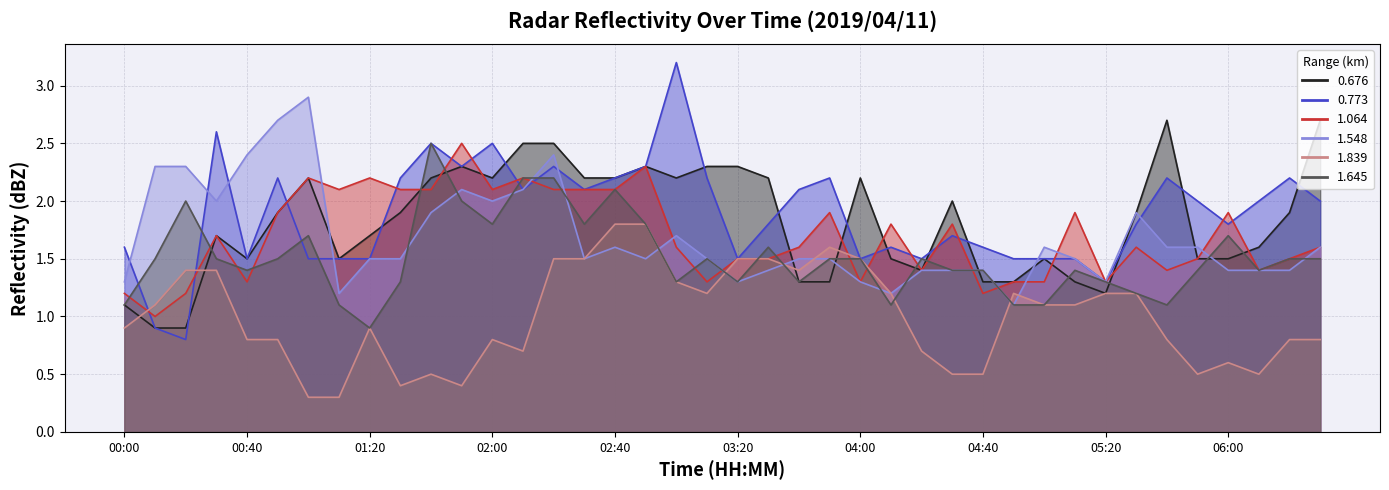

Reading right to left, what are all the values shown in this chart?

0.676: 06:30=2.7	06:20=1.9	06:10=1.6	06:00=1.5	05:50=1.5	05:40=2.7	05:30=1.9	05:20=1.2	05:10=1.3	05:00=1.5	04:50=1.3	04:40=1.3	04:30=2.0	04:20=1.4	04:10=1.5	04:00=2.2	03:50=1.3	03:40=1.3	03:30=2.2	03:20=2.3	03:10=2.3	03:00=2.2	02:50=2.3	02:40=2.2	02:30=2.2	02:20=2.5	02:10=2.5	02:00=2.2	01:50=2.3	01:40=2.2	01:30=1.9	01:20=1.7	01:10=1.5	01:00=2.2	00:50=1.9	00:40=1.5	00:30=1.7	00:20=0.9	00:10=0.9	00:00=1.1
0.773: 06:30=2.0	06:20=2.2	06:10=2.0	06:00=1.8	05:50=2.0	05:40=2.2	05:30=1.8	05:20=1.3	05:10=1.5	05:00=1.5	04:50=1.5	04:40=1.6	04:30=1.7	04:20=1.5	04:10=1.6	04:00=1.5	03:50=2.2	03:40=2.1	03:30=1.8	03:20=1.5	03:10=2.2	03:00=3.2	02:50=2.3	02:40=2.2	02:30=2.1	02:20=2.3	02:10=2.1	02:00=2.5	01:50=2.3	01:40=2.5	01:30=2.2	01:20=1.5	01:10=1.5	01:00=1.5	00:50=2.2	00:40=1.5	00:30=2.6	00:20=0.8	00:10=0.9	00:00=1.6
1.064: 06:30=1.6	06:20=1.5	06:10=1.4	06:00=1.9	05:50=1.5	05:40=1.4	05:30=1.6	05:20=1.3	05:10=1.9	05:00=1.3	04:50=1.3	04:40=1.2	04:30=1.8	04:20=1.4	04:10=1.8	04:00=1.3	03:50=1.9	03:40=1.6	03:30=1.5	03:20=1.5	03:10=1.3	03:00=1.6	02:50=2.3	02:40=2.1	02:30=2.1	02:20=2.1	02:10=2.2	02:00=2.1	01:50=2.5	01:40=2.1	01:30=2.1	01:20=2.2	01:10=2.1	01:00=2.2	00:50=1.9	00:40=1.3	00:30=1.7	00:20=1.2	00:10=1.0	00:00=1.2
1.548: 06:30=1.6	06:20=1.4	06:10=1.4	06:00=1.4	05:50=1.6	05:40=1.6	05:30=1.9	05:20=1.3	05:10=1.5	05:00=1.6	04:50=1.1	04:40=1.4	04:30=1.4	04:20=1.4	04:10=1.2	04:00=1.3	03:50=1.5	03:40=1.5	03:30=1.4	03:20=1.3	03:10=1.5	03:00=1.7	02:50=1.5	02:40=1.6	02:30=1.5	02:20=2.4	02:10=2.1	02:00=2.0	01:50=2.1	01:40=1.9	01:30=1.5	01:20=1.5	01:10=1.2	01:00=2.9	00:50=2.7	00:40=2.4	00:30=2.0	00:20=2.3	00:10=2.3	00:00=1.3
1.839: 06:30=0.8	06:20=0.8	06:10=0.5	06:00=0.6	05:50=0.5	05:40=0.8	05:30=1.2	05:20=1.2	05:10=1.1	05:00=1.1	04:50=1.2	04:40=0.5	04:30=0.5	04:20=0.7	04:10=1.2	04:00=1.5	03:50=1.6	03:40=1.4	03:30=1.5	03:20=1.5	03:10=1.2	03:00=1.3	02:50=1.8	02:40=1.8	02:30=1.5	02:20=1.5	02:10=0.7	02:00=0.8	01:50=0.4	01:40=0.5	01:30=0.4	01:20=0.9	01:10=0.3	01:00=0.3	00:50=0.8	00:40=0.8	00:30=1.4	00:20=1.4	00:10=1.1	00:00=0.9
1.645: 06:30=1.5	06:20=1.5	06:10=1.4	06:00=1.7	05:50=1.4	05:40=1.1	05:30=1.2	05:20=1.3	05:10=1.4	05:00=1.1	04:50=1.1	04:40=1.4	04:30=1.4	04:20=1.5	04:10=1.1	04:00=1.5	03:50=1.5	03:40=1.3	03:30=1.6	03:20=1.3	03:10=1.5	03:00=1.3	02:50=1.8	02:40=2.1	02:30=1.8	02:20=2.2	02:10=2.2	02:00=1.8	01:50=2.0	01:40=2.5	01:30=1.3	01:20=0.9	01:10=1.1	01:00=1.7	00:50=1.5	00:40=1.4	00:30=1.5	00:20=2.0	00:10=1.5	00:00=1.1